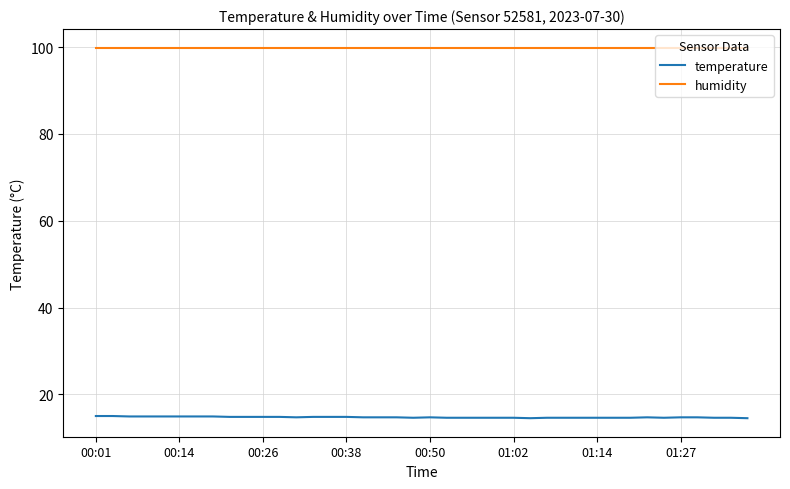

What is the highest value of the temperature series?

15.0